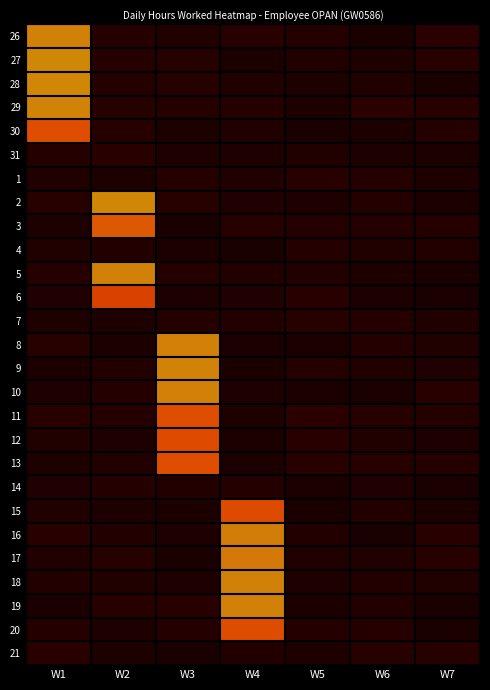

Count the number of categories in the chart.

7